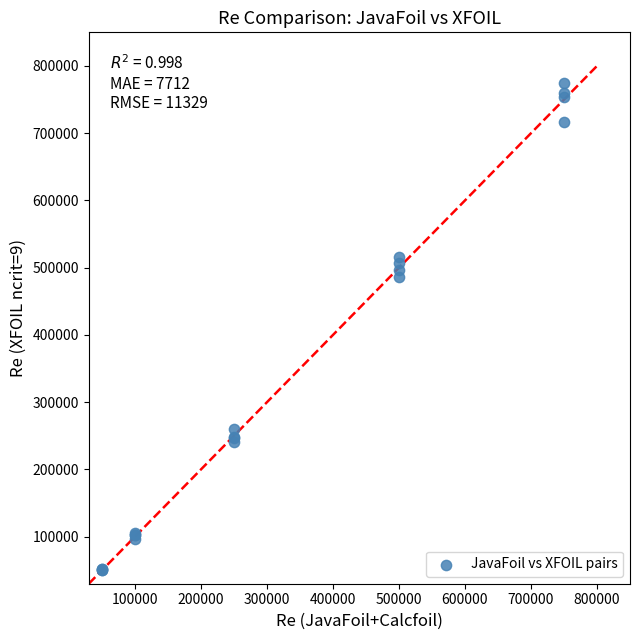

What Y value in the scatter plot is closest to 412133?

486361.9